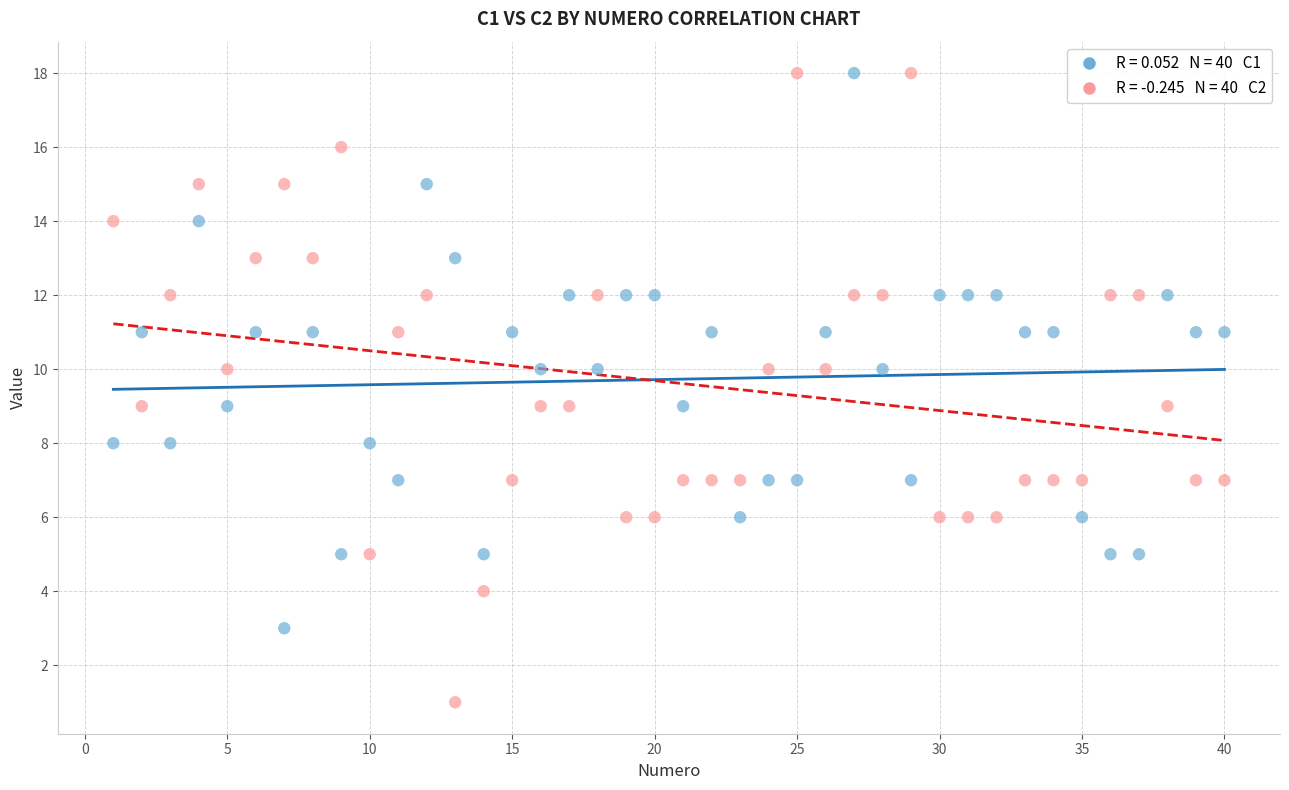

Across all data points, what is the range of X values (max minus min)?

39